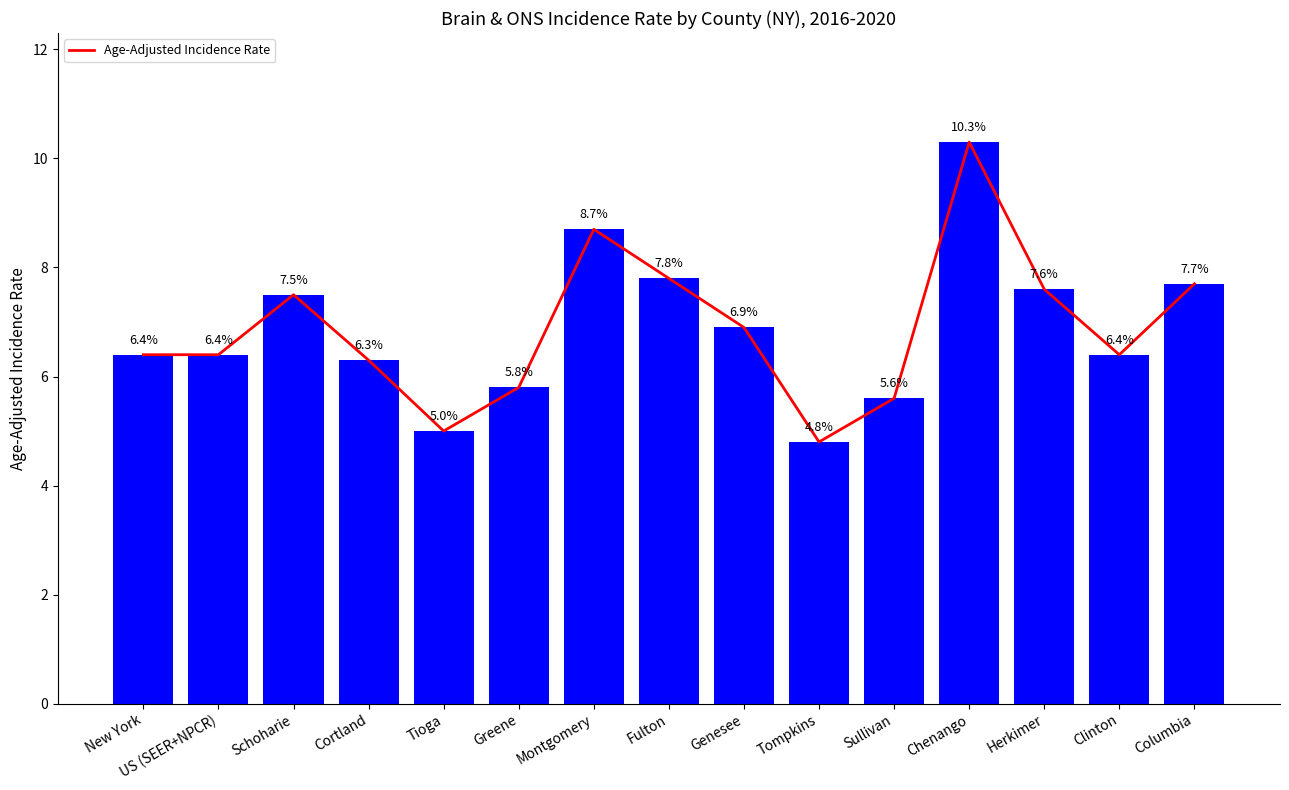

What position from the right is Sullivan?

5